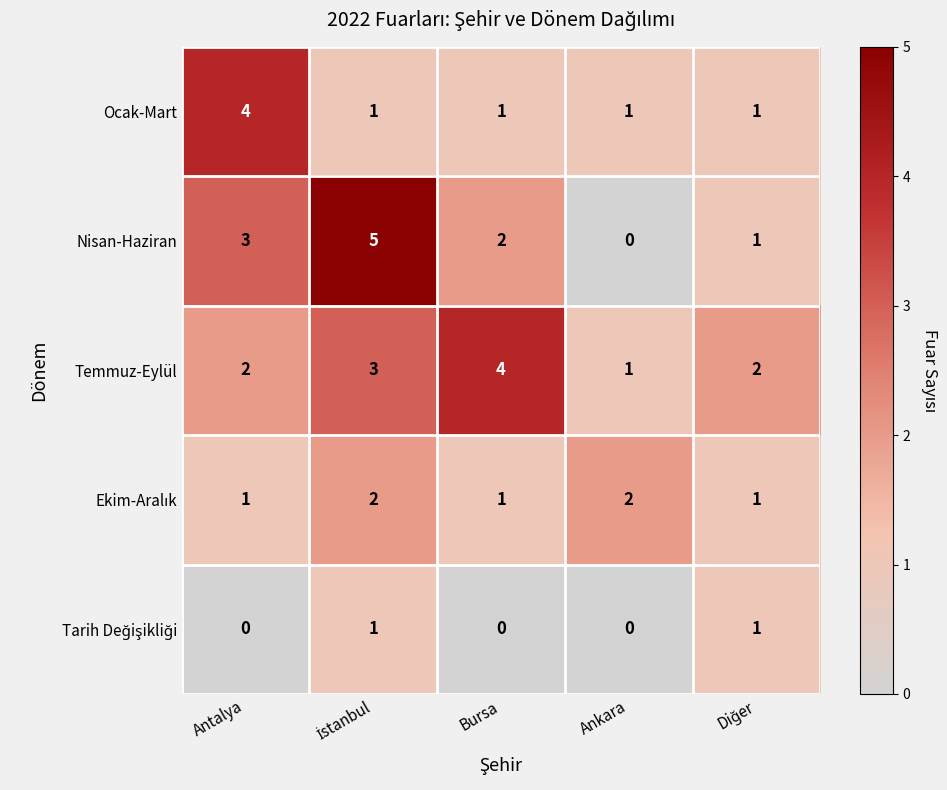

The Ocak-Mart series shows 1 at Ankara. True or false?

True